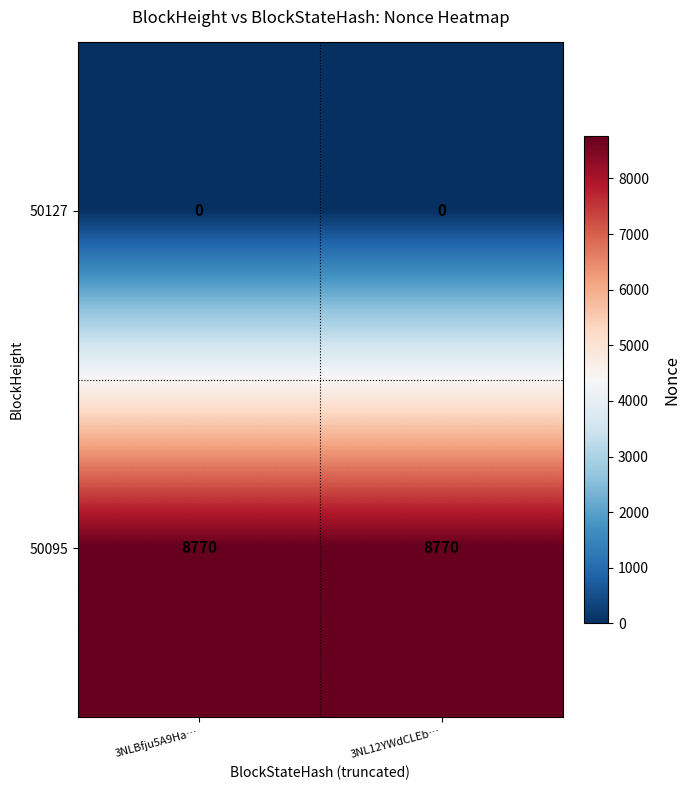

Reading left to right, extract all data points from this chart.

50127: 0	0
50095: 8770	8770